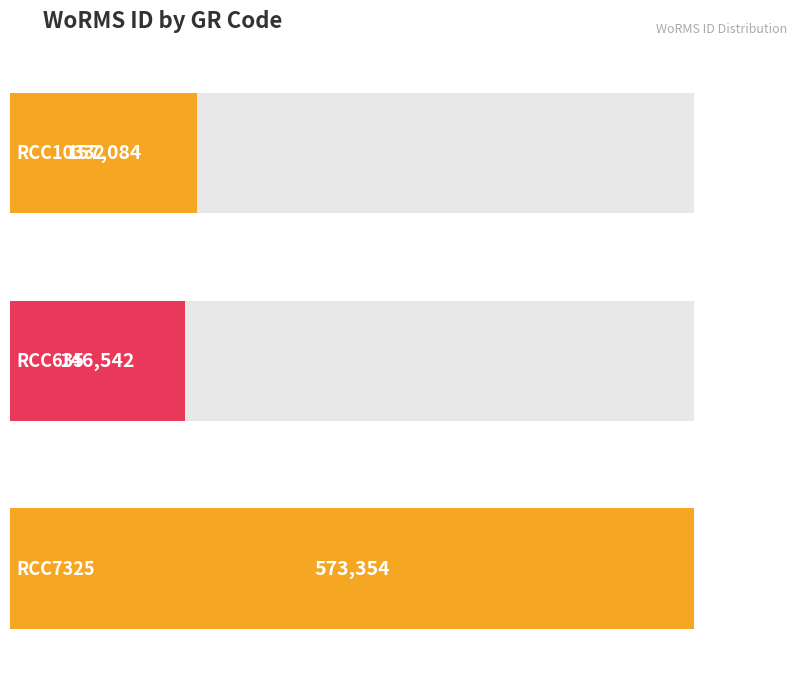

What is the value of the 2nd bar from the left?

146542